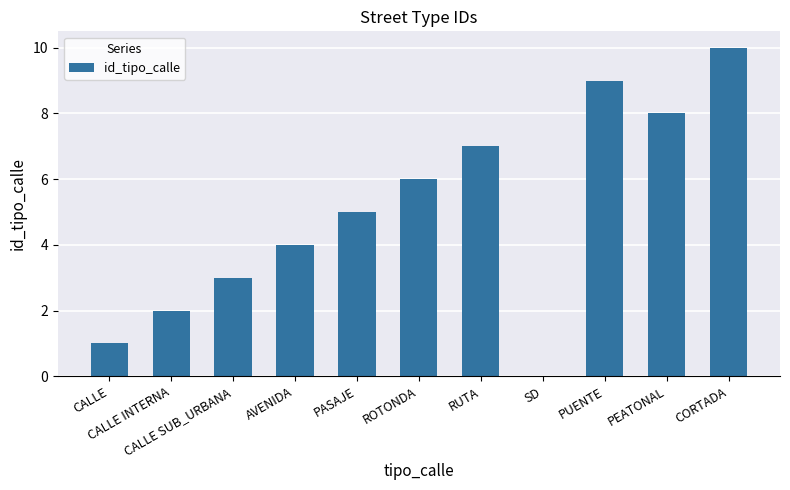

Between CALLE INTERNA and PASAJE, which is larger?

PASAJE